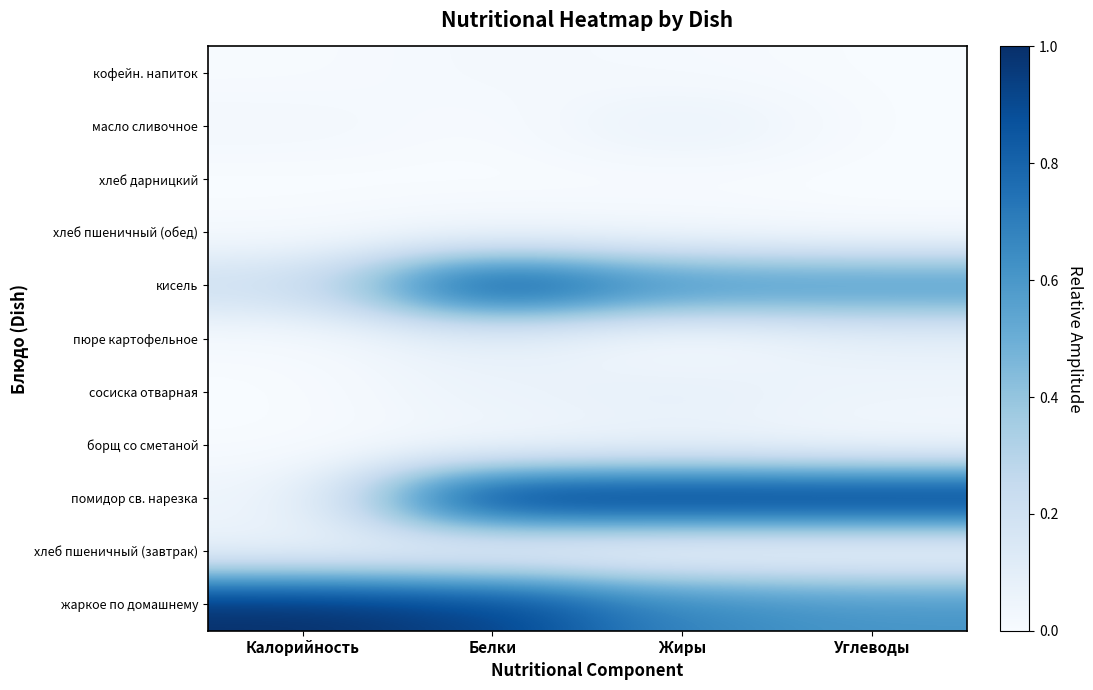

Reading left to right, what are all the values shown in this chart?

жаркое по домашнему: Калорийность=1.0	Белки=0.9	Жиры=0.7	Углеводы=0.6
хлеб пшеничный (завтрак): Калорийность=0.1	Белки=0.0	Жиры=0.0	Углеводы=0.0
помидор св. нарезка: Калорийность=0.0	Белки=1.0	Жиры=1.0	Углеводы=1.0
борщ со сметаной: Калорийность=0.0	Белки=0.0	Жиры=0.1	Углеводы=0.0
сосиска отварная: Калорийность=0.0	Белки=0.1	Жиры=0.1	Углеводы=0.0
пюре картофельное: Калорийность=0.0	Белки=0.1	Жиры=0.0	Углеводы=0.1
кисель: Калорийность=0.2	Белки=0.9	Жиры=0.6	Углеводы=0.6
хлеб пшеничный (обед): Калорийность=0.0	Белки=0.0	Жиры=0.0	Углеводы=0.0
хлеб дарницкий: Калорийность=0.0	Белки=0.0	Жиры=0.0	Углеводы=0.0
масло сливочное: Калорийность=0.0	Белки=0.0	Жиры=0.1	Углеводы=0.0
кофейн. напиток: Калорийность=0.0	Белки=0.0	Жиры=0.0	Углеводы=0.0